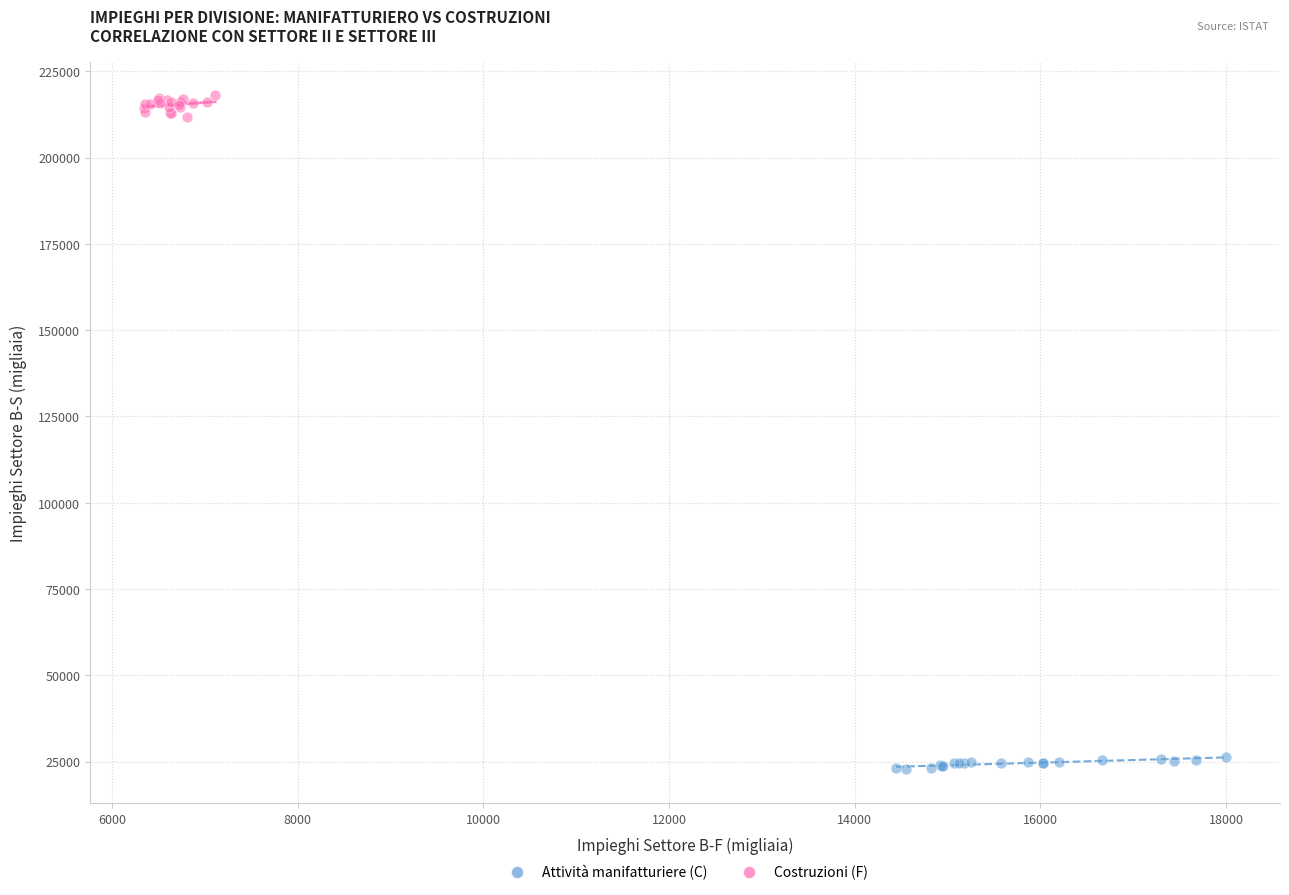

Which series contains the lowest Y value?

Attività manifatturiere (C)